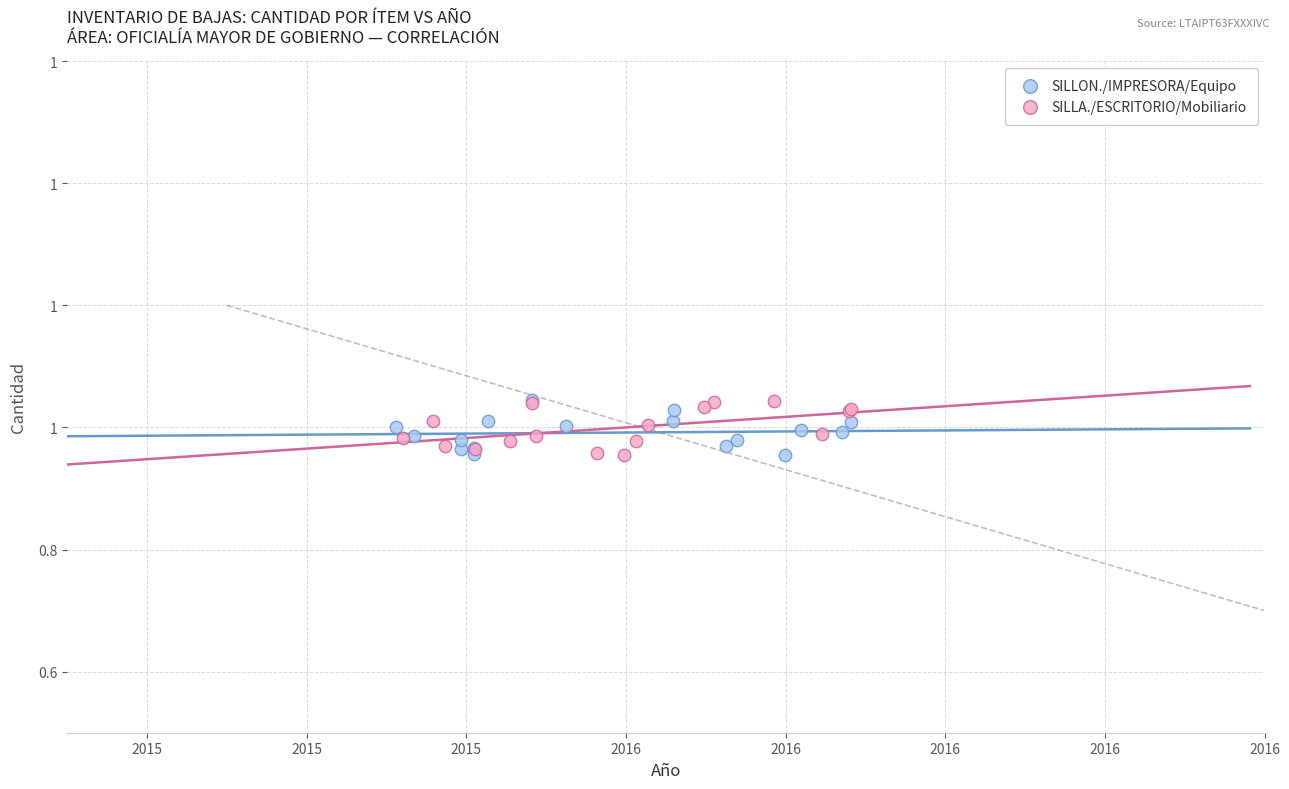

What are all the series names shown in the legend?

SILLON./IMPRESORA/Equipo, SILLA./ESCRITORIO/Mobiliario